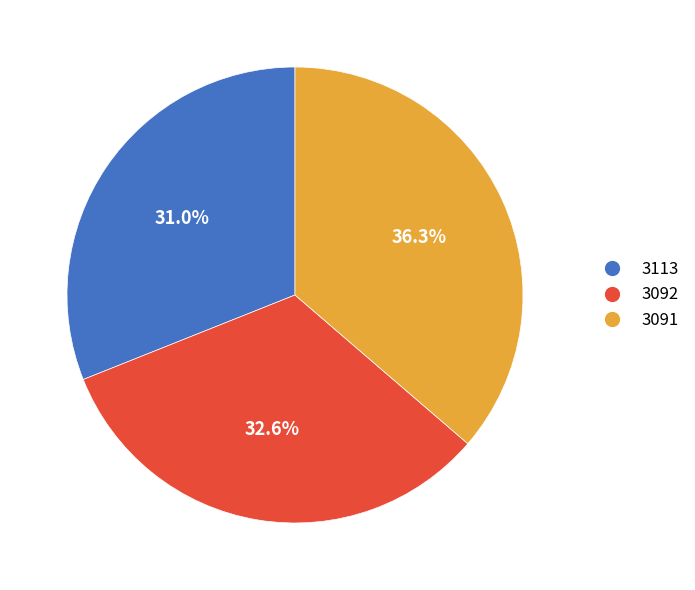

How many slices are in this pie chart?

3